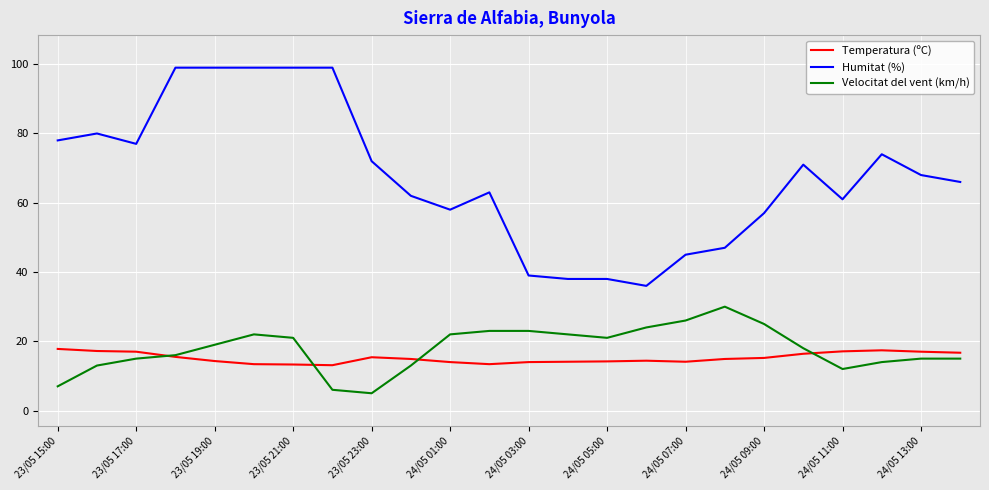

How many lines are shown in the chart?

3